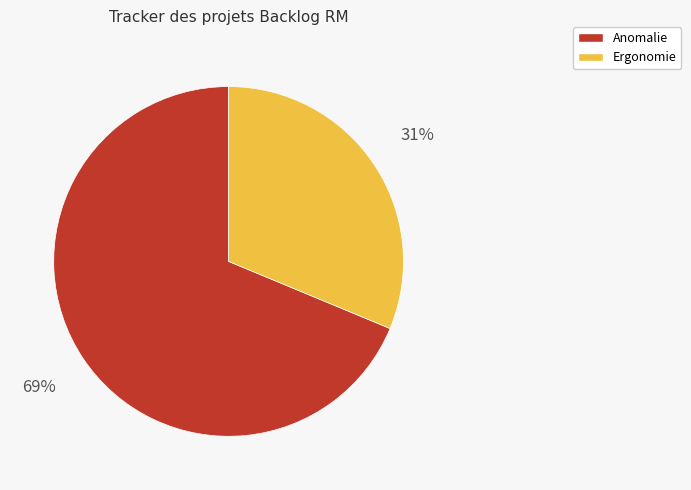

To the nearest percent, what is the average slice percentage?

50%